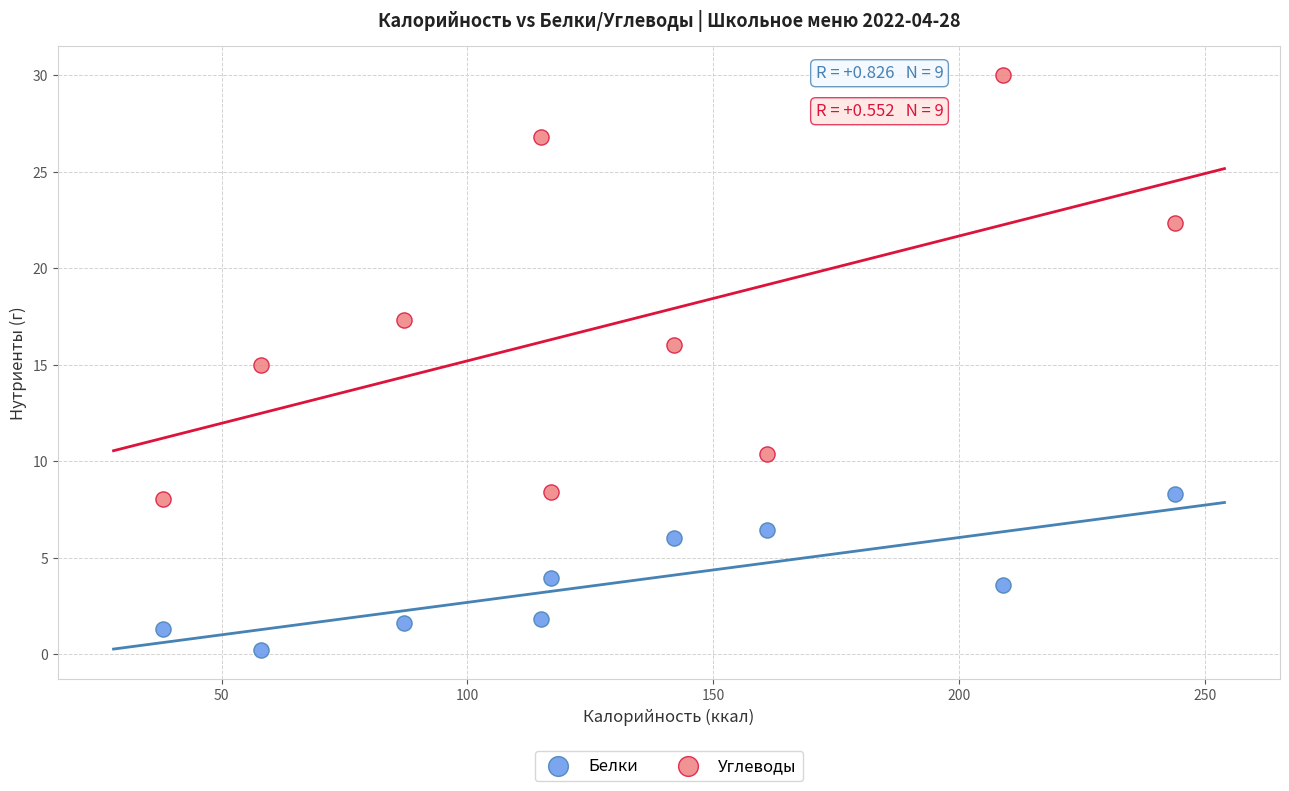

Which series has the widest spread of Y values?

Углеводы